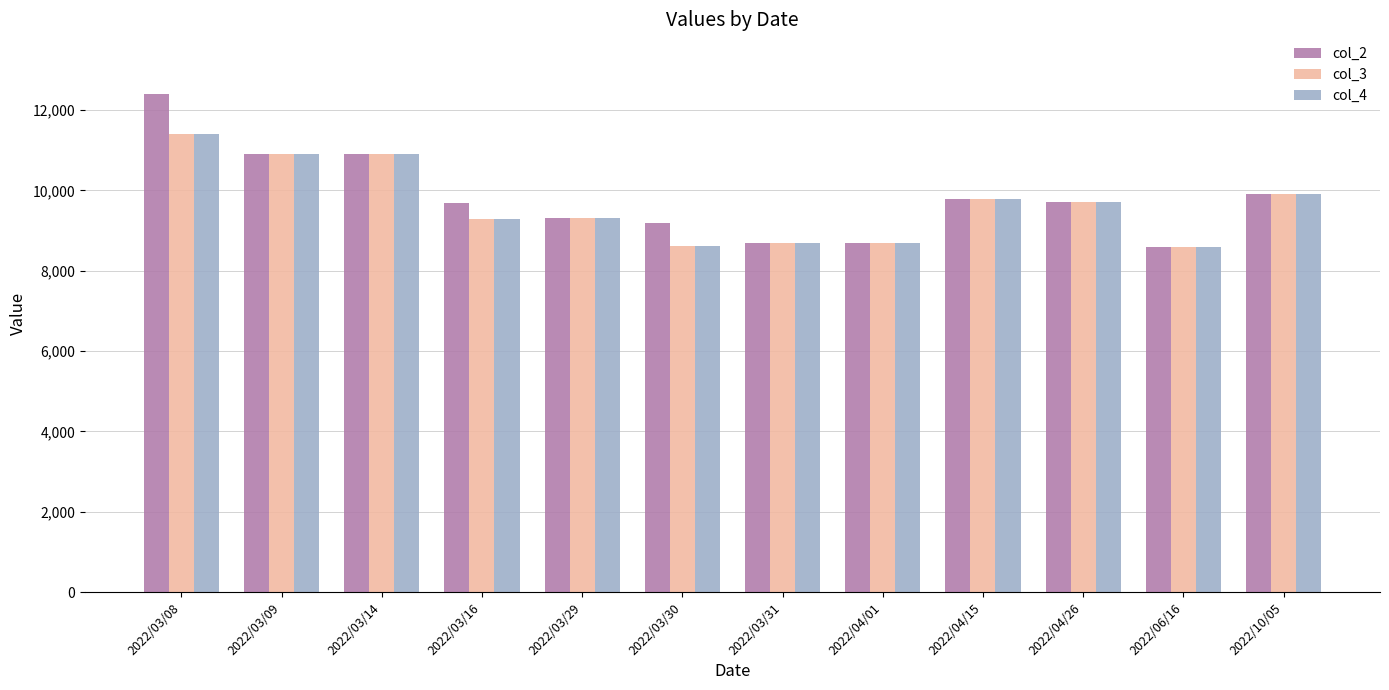

Which series has the largest range (max minus min)?

col_2